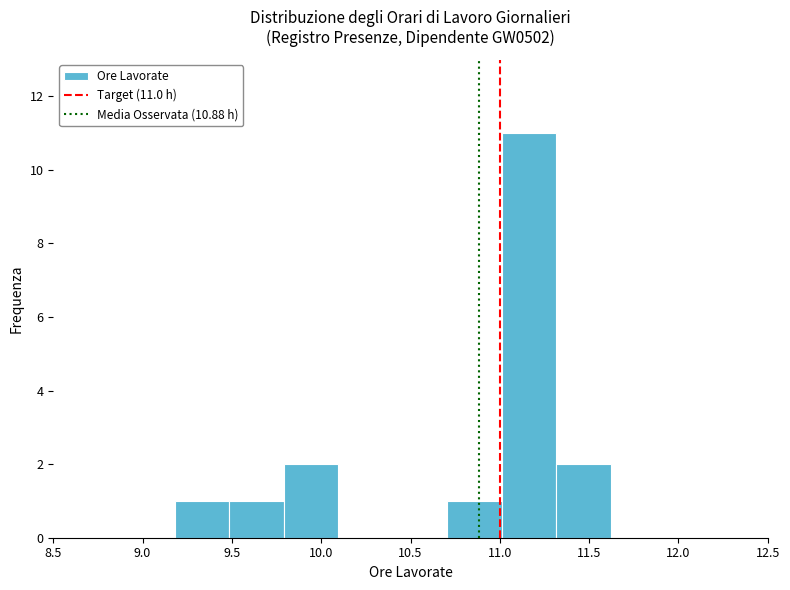

Over which range of the x-axis is the bar tallest?

11.010 to 11.315